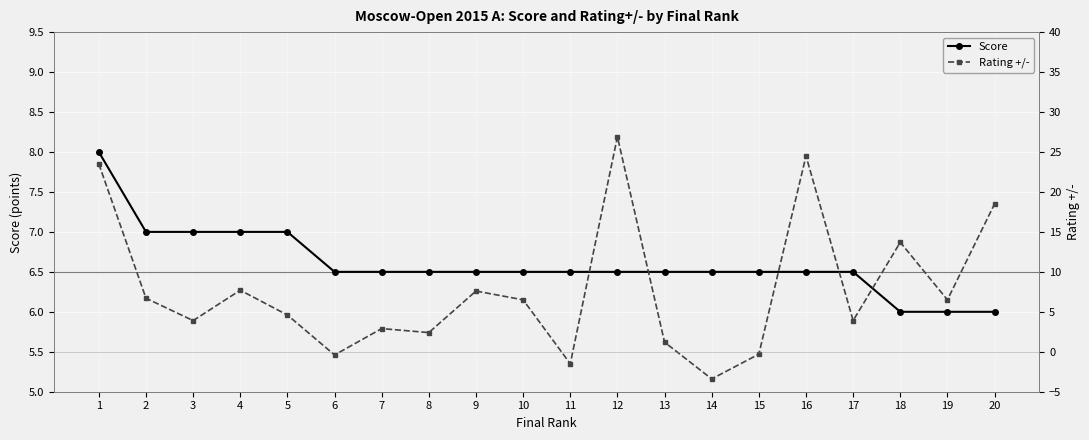

What is the sum of all Rating +/- values?

155.4